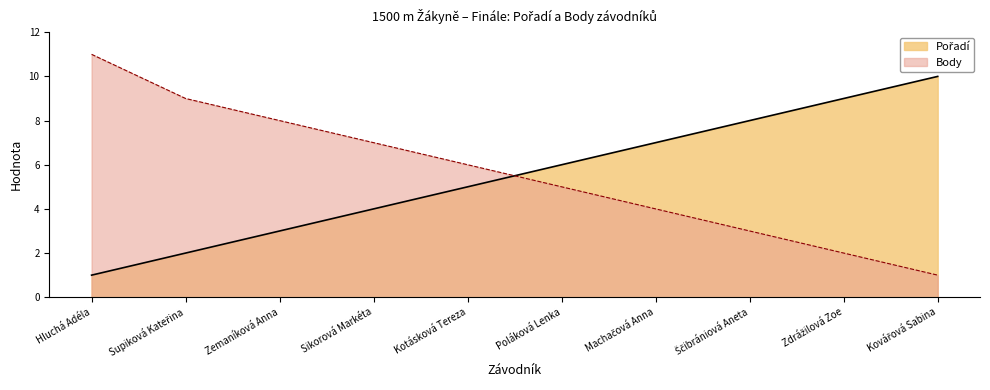

The Pořadí series shows 2 at Hluchá Adéla. True or false?

False